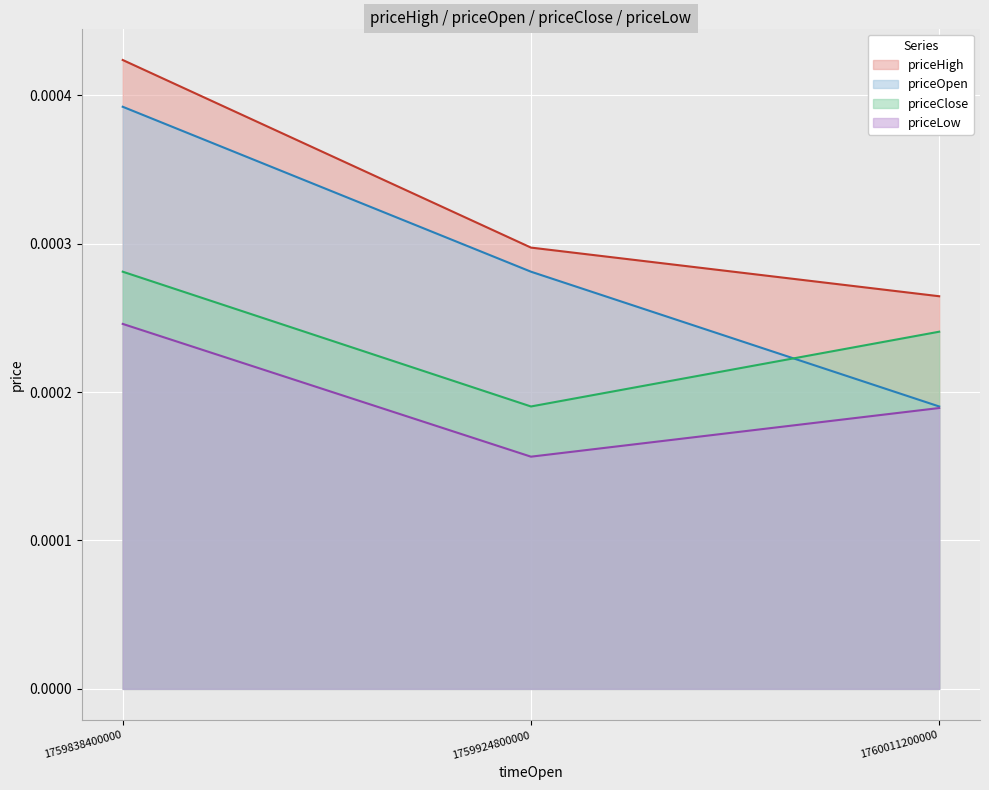

At which label is priceHigh closest to 0?

1760011200000